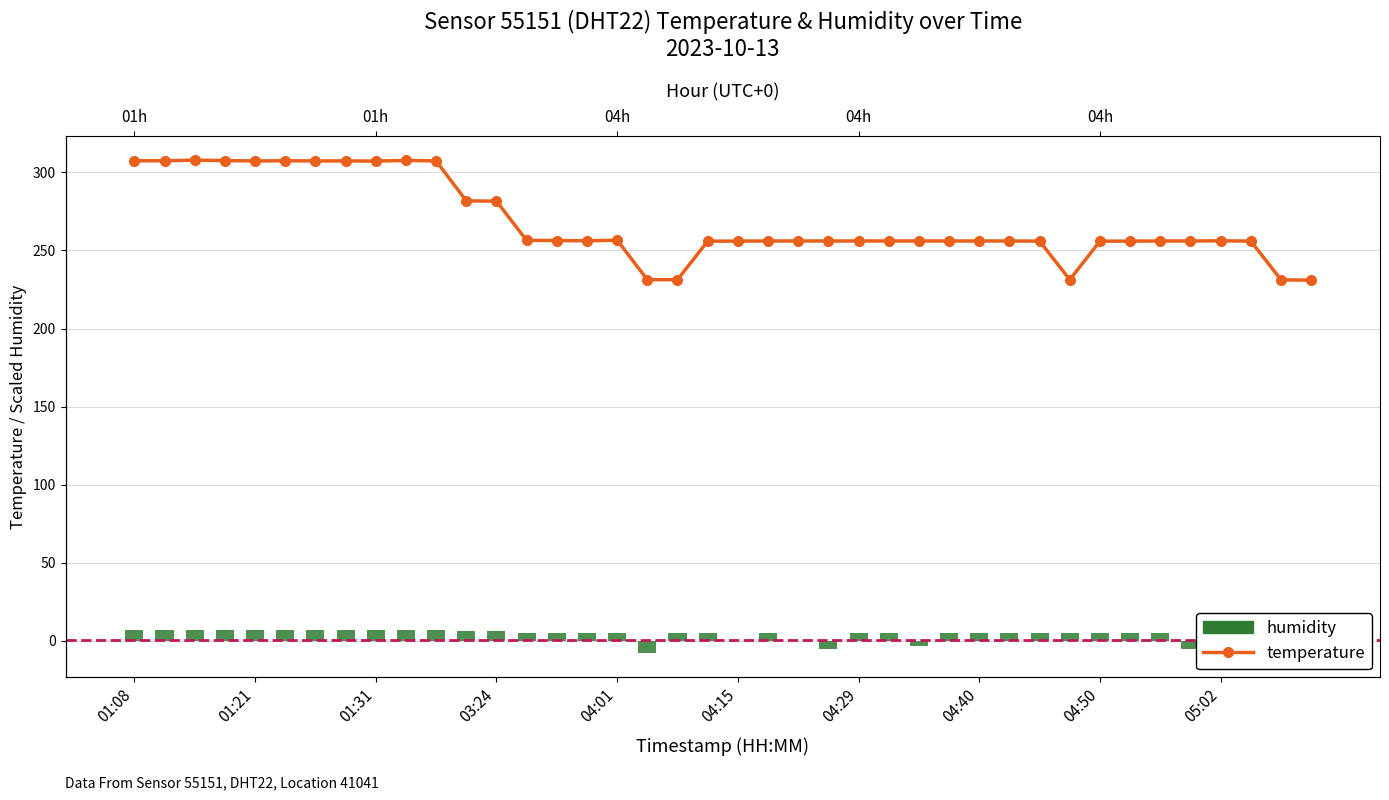

Does the chart contain stacked bars?

No